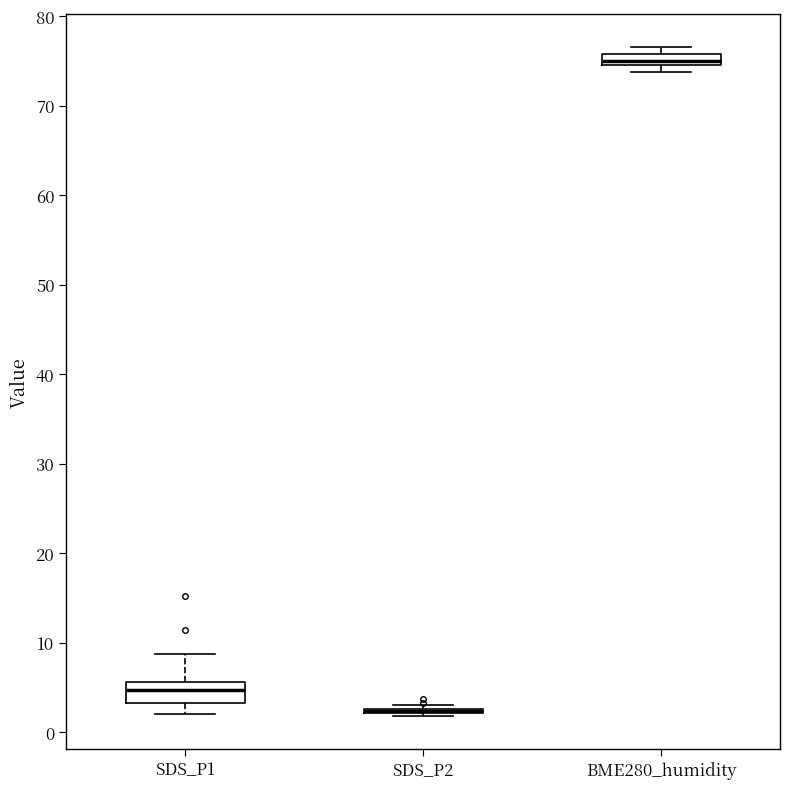

Where is the upper edge of the box for BME280_humidity on the y-axis? The values are not printed on the chart, so give them approximately, as read against the axis.

76